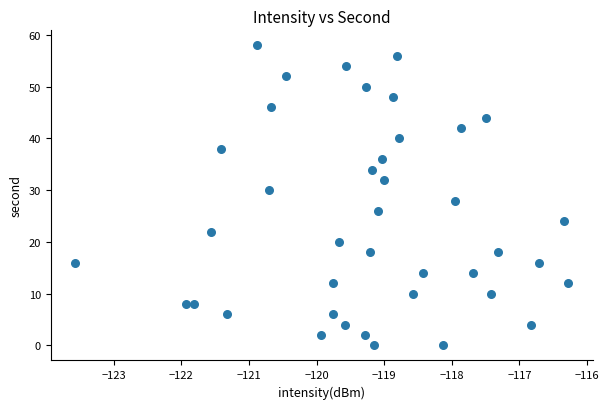

What is the range of Y values (max minus min)?

58